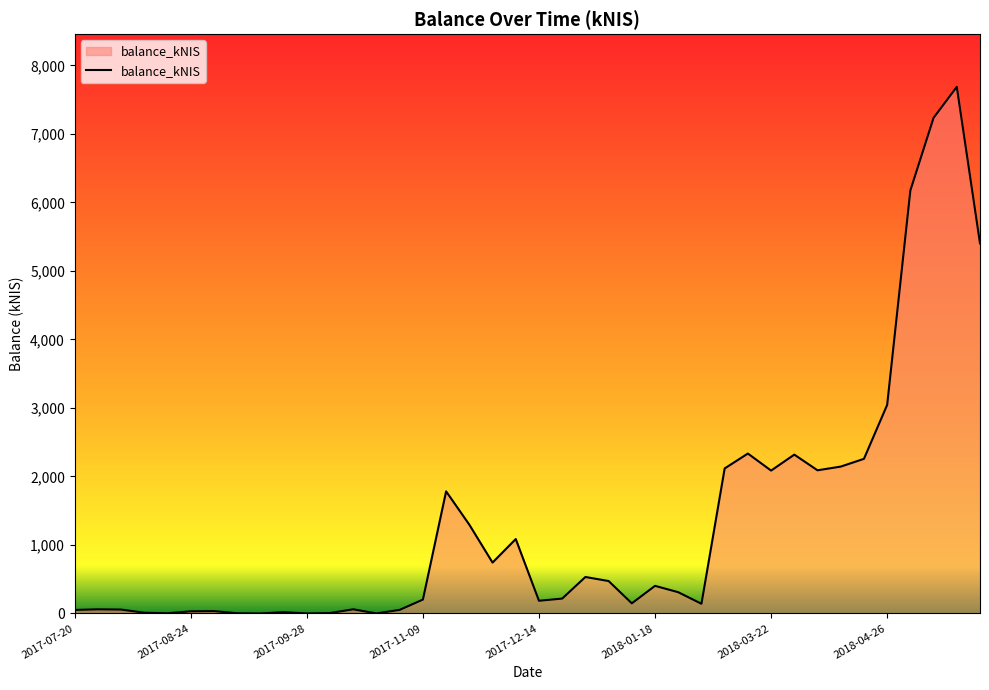

What is the maximum value shown in the chart?

7687.6